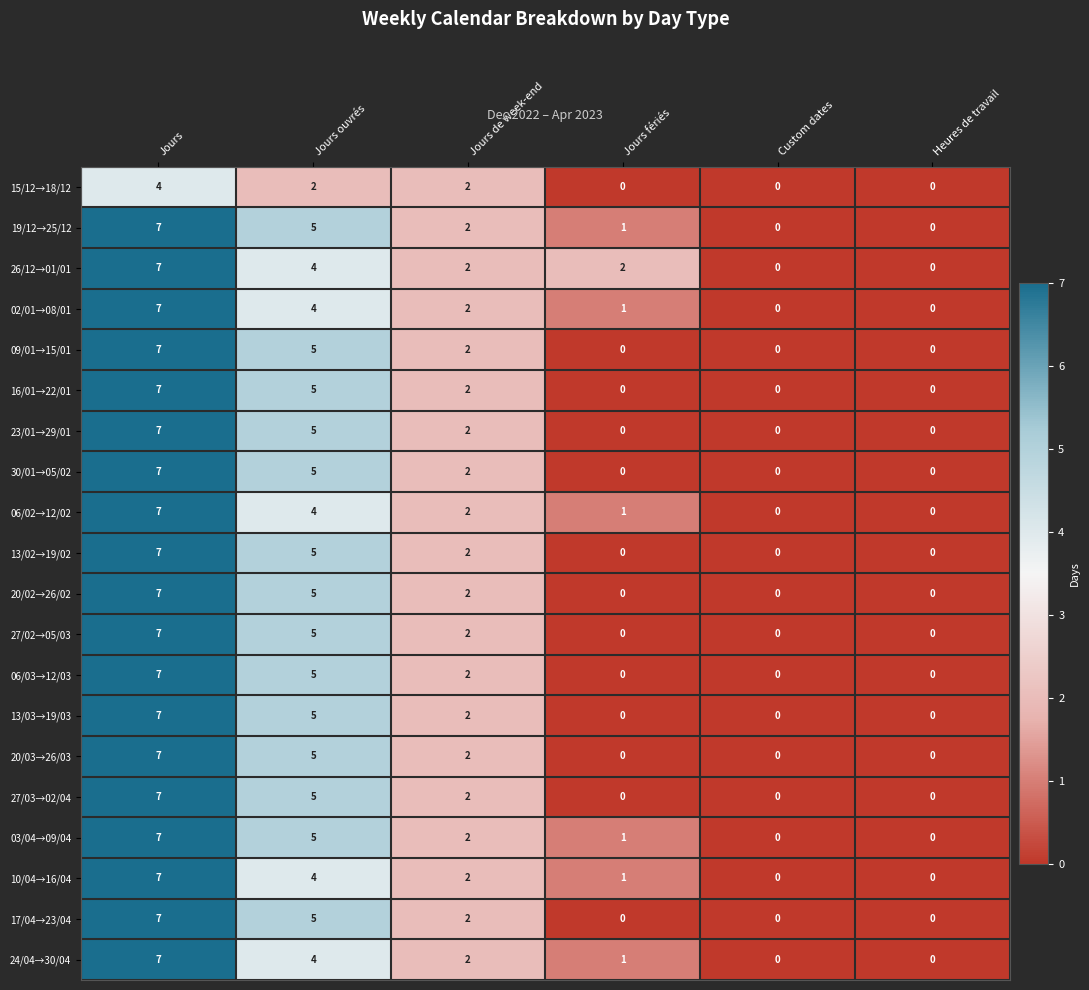

At which label does 19/12→25/12 reach its peak?

Jours